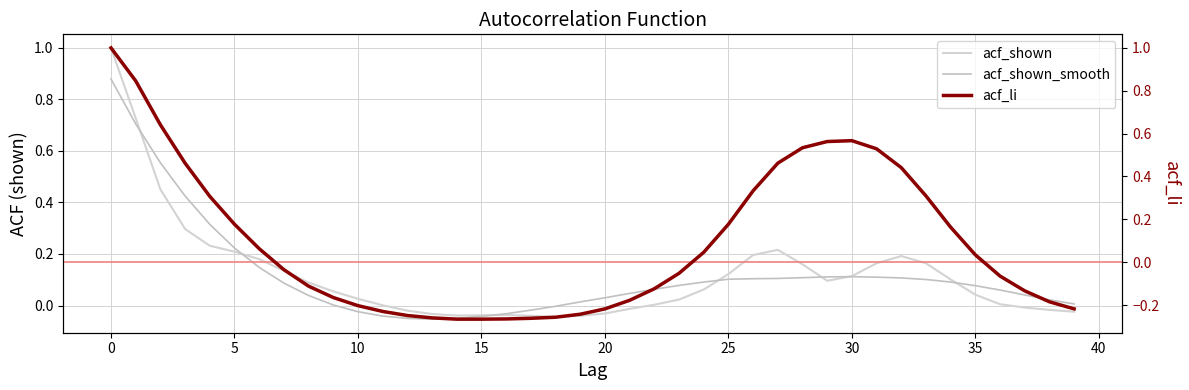

Between 11 and 30, which series saw the biggest shift?

acf_li